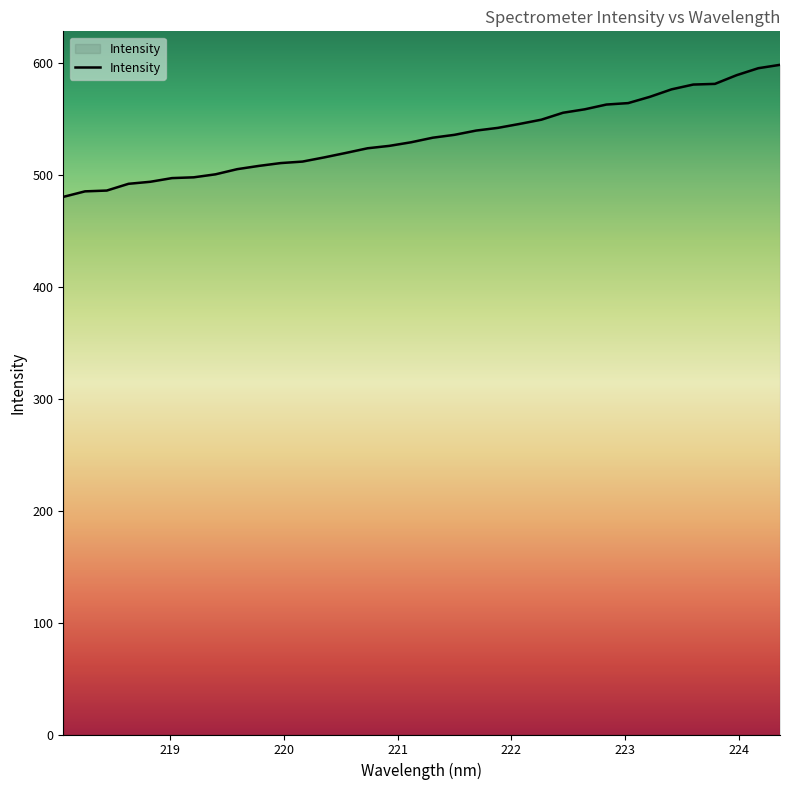

What is the difference between the maximum and minimum values?

118.1